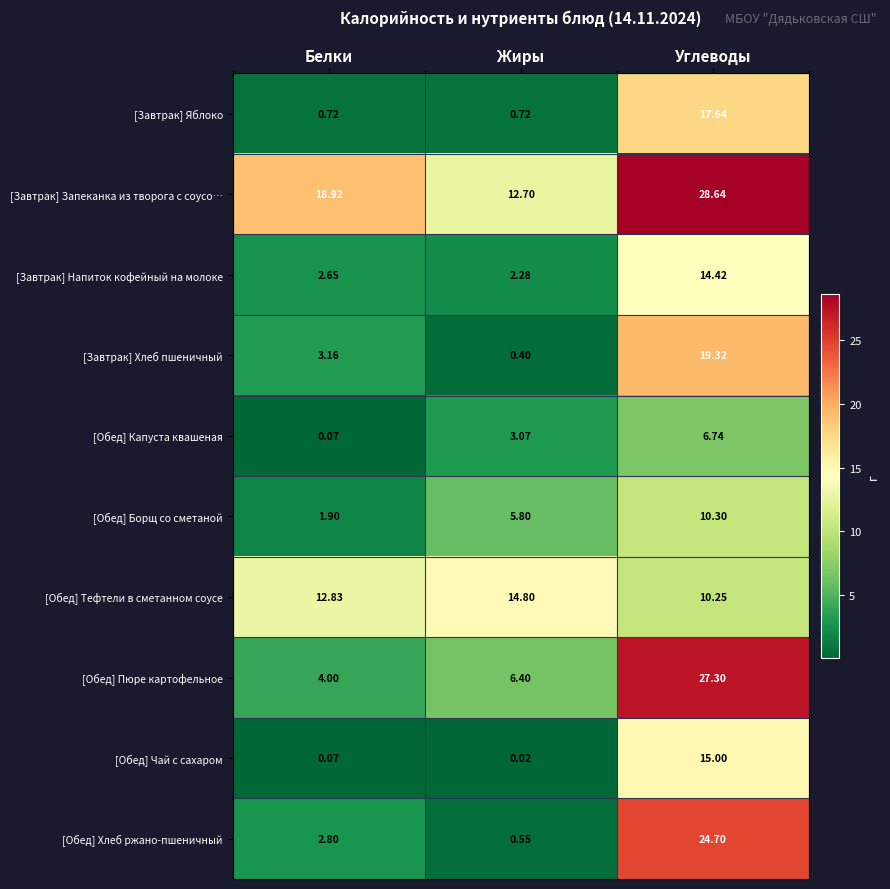

Which series has the widest spread of values?

[Обед] Хлеб ржано-пшеничный